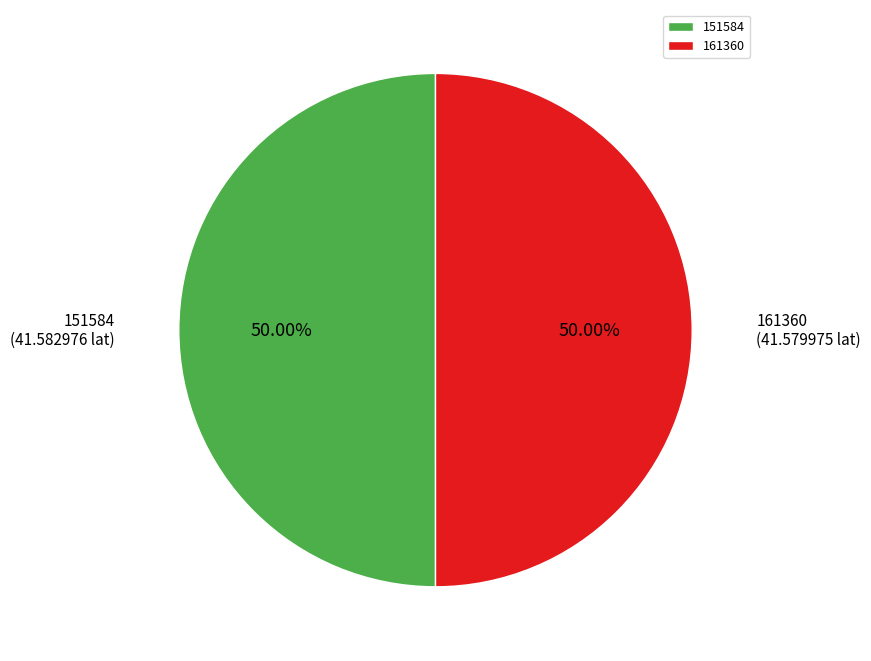

To the nearest percent, what portion does 161360 represent?

50%